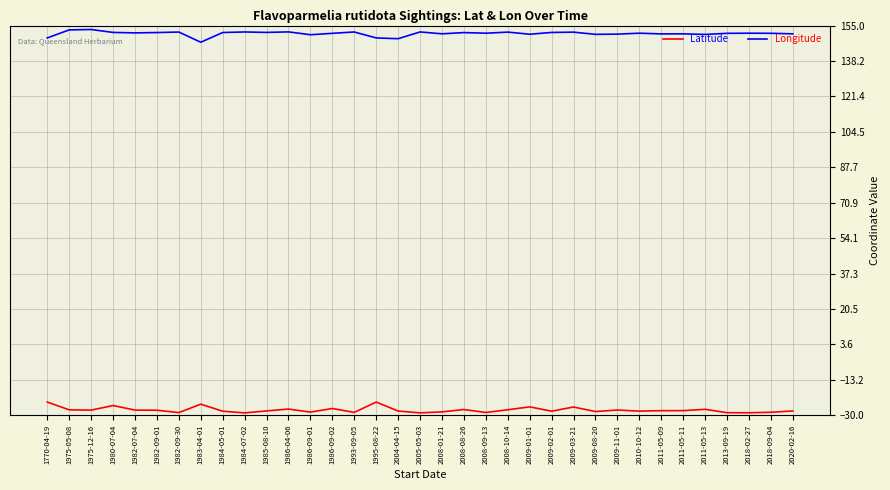

Read the Latitude value at 1980-07-04.

-25.4